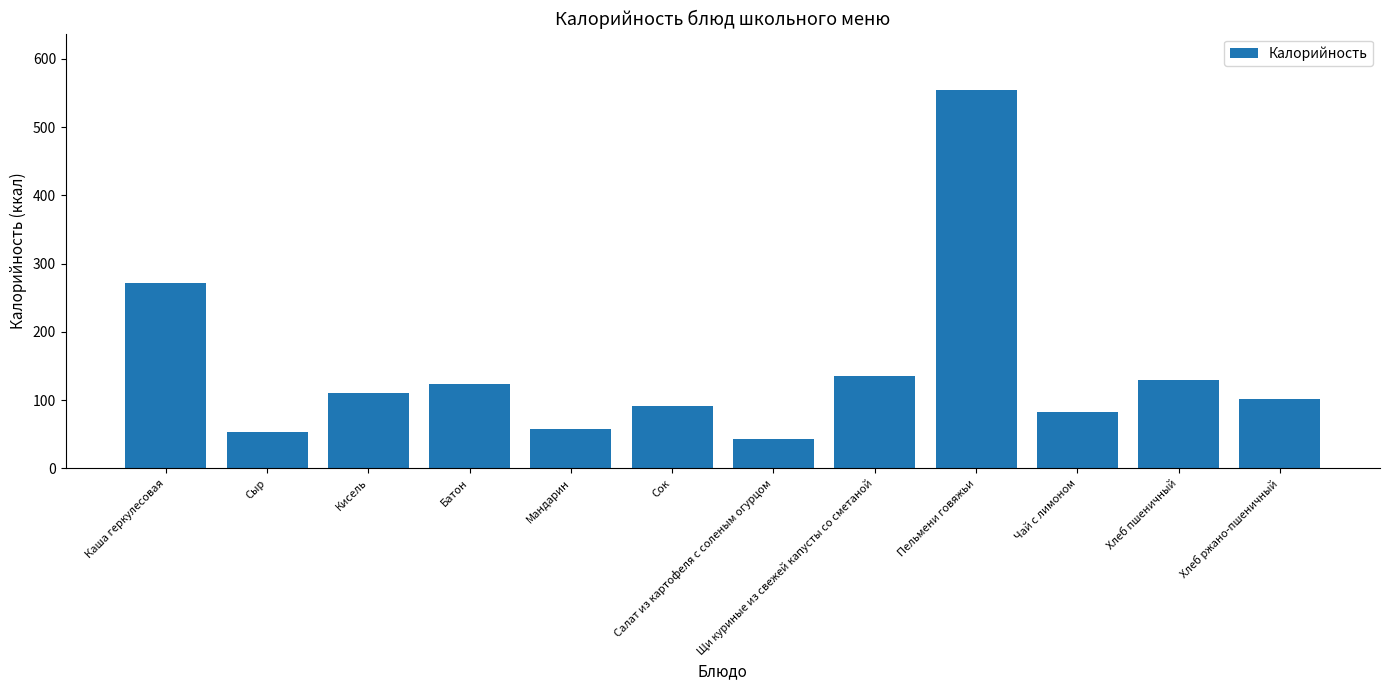

What is the difference between the second highest and second lowest values?

219